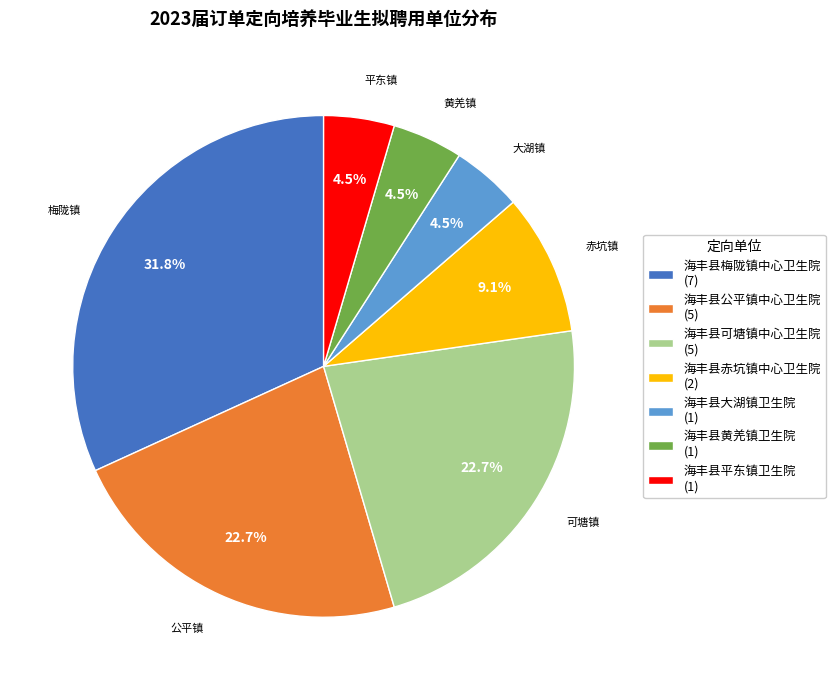

How many slices are in this pie chart?

7